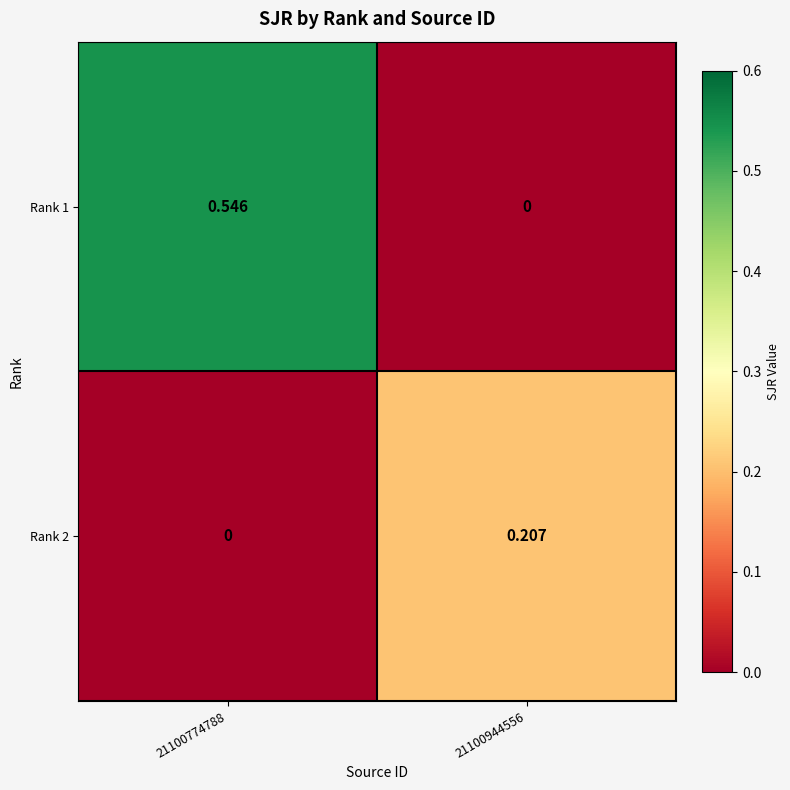

Which series has the largest total across all categories?

Rank 1